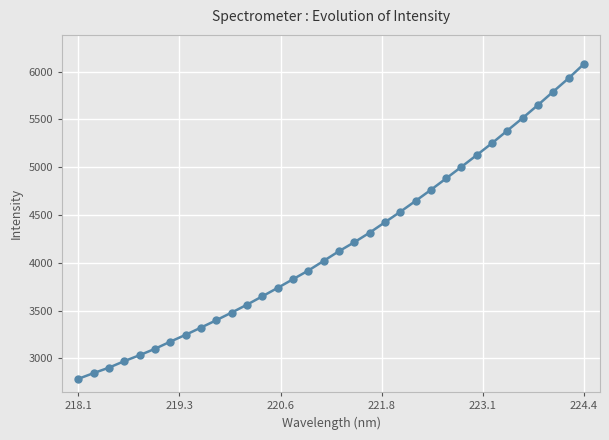

What is the value of the 22nd point from the left?

4532.3